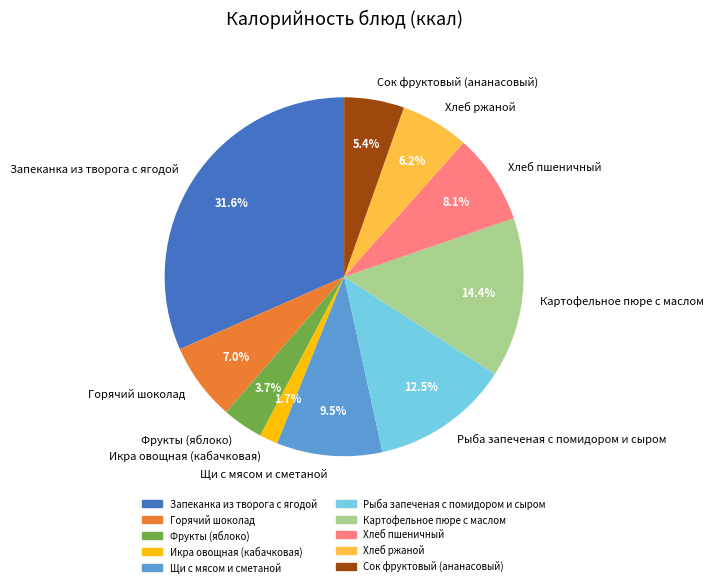

To the nearest percent, what percentage of the pie is Икра овощная (кабачковая)?

2%